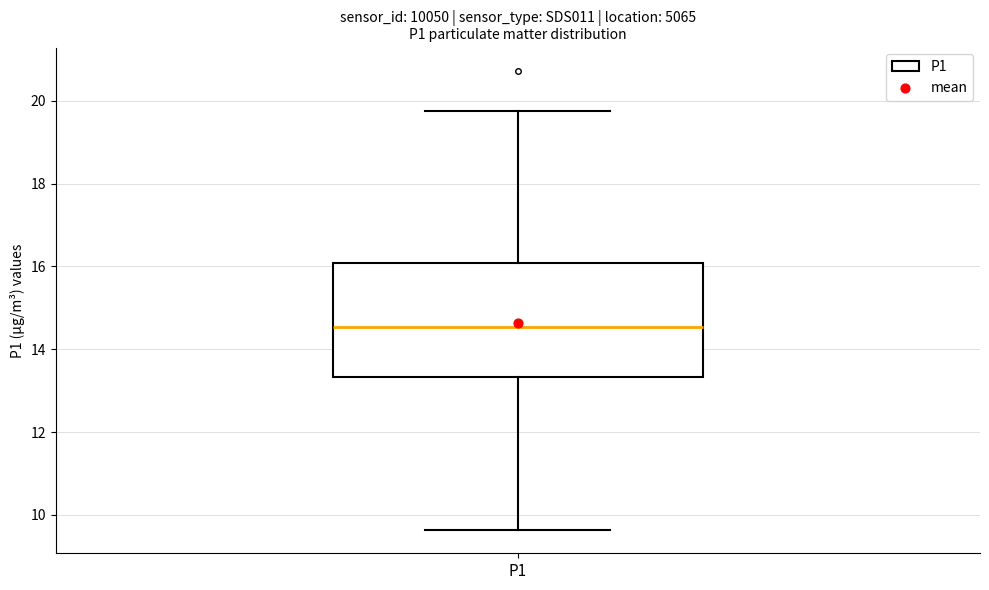

Where is the lower edge of the box for P1 on the y-axis? The values are not printed on the chart, so give them approximately, as read against the axis.

13.4